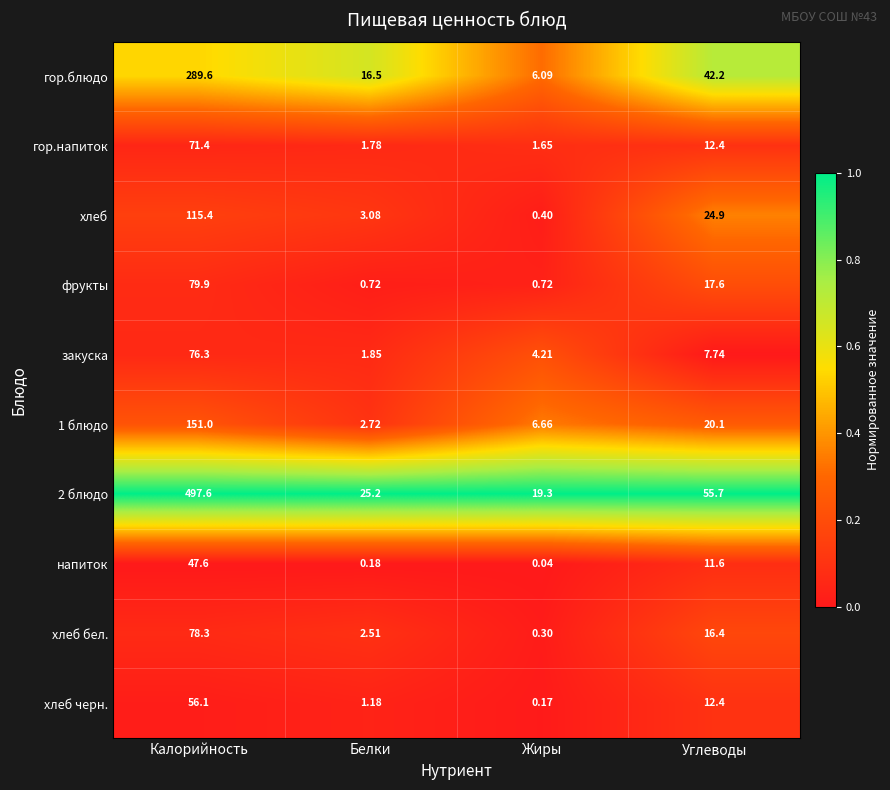

Which category has the lowest value across all series?

Жиры